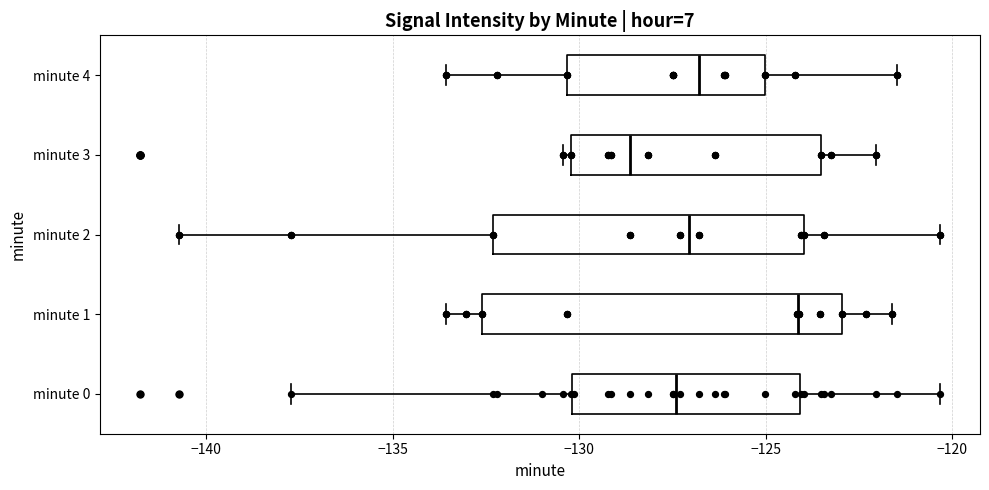

Reading bottom to top, transcribe this box plot: for each box, give where its median line is, the range the box spans, and where its two whiskers end, as read against the x-axis. The values are not printed on the chart, so give them approximately, as read against the axis.

minute 0: median -127.5, box -130.0 to -124.0, whiskers -137.5 to -120.5
minute 1: median -124.0, box -132.5 to -123.0, whiskers -133.5 to -121.5
minute 2: median -127.0, box -132.5 to -124.0, whiskers -140.5 to -120.5
minute 3: median -128.5, box -130.0 to -123.5, whiskers -130.5 to -122.0
minute 4: median -127.0, box -130.5 to -125.0, whiskers -133.5 to -121.5